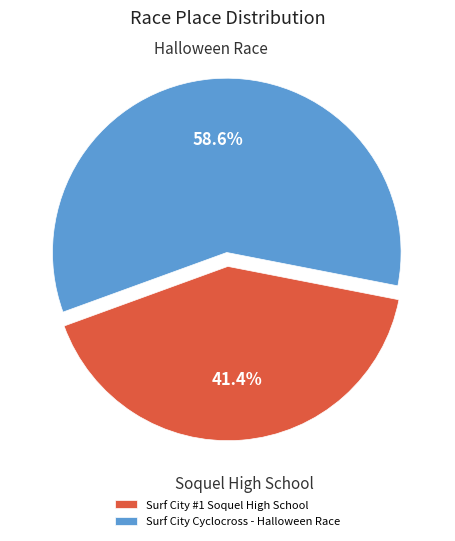

The Surf City #1 Soquel High School slice represents 48% of the pie. True or false?

False